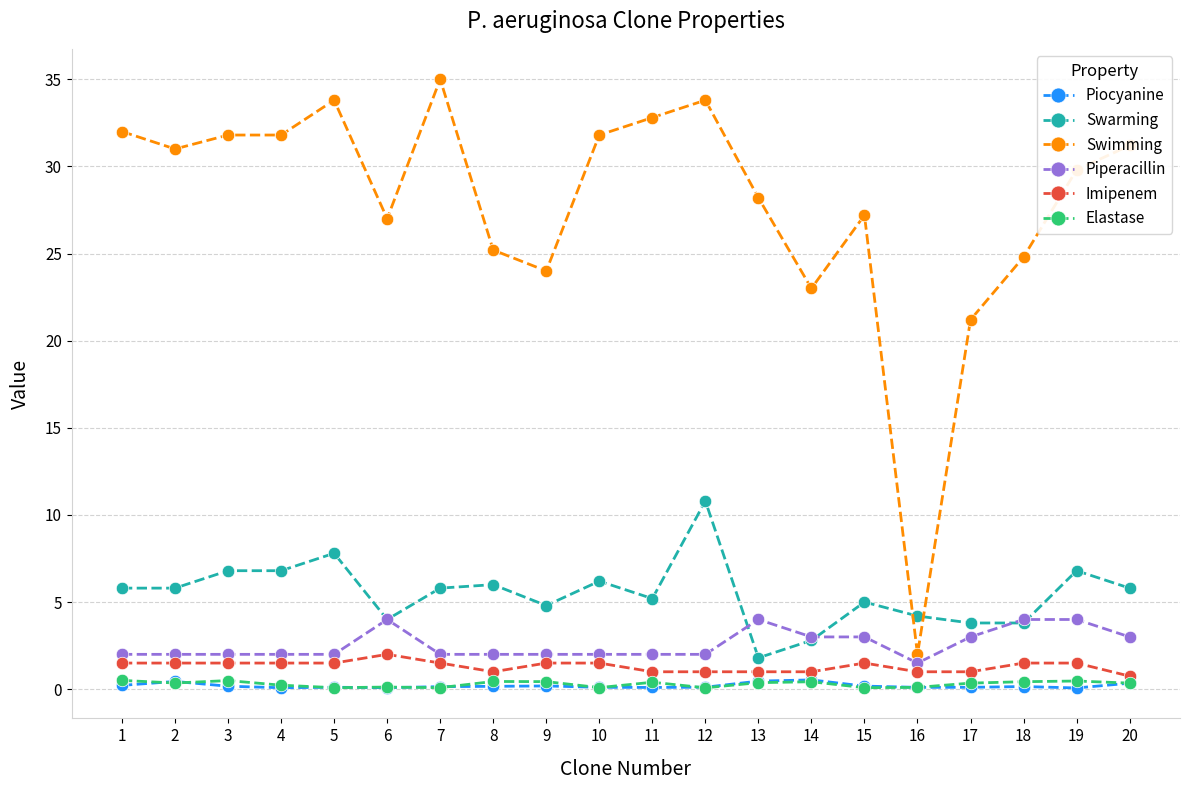

What is the sum of the Swimming values at 14 and 7?

58.0